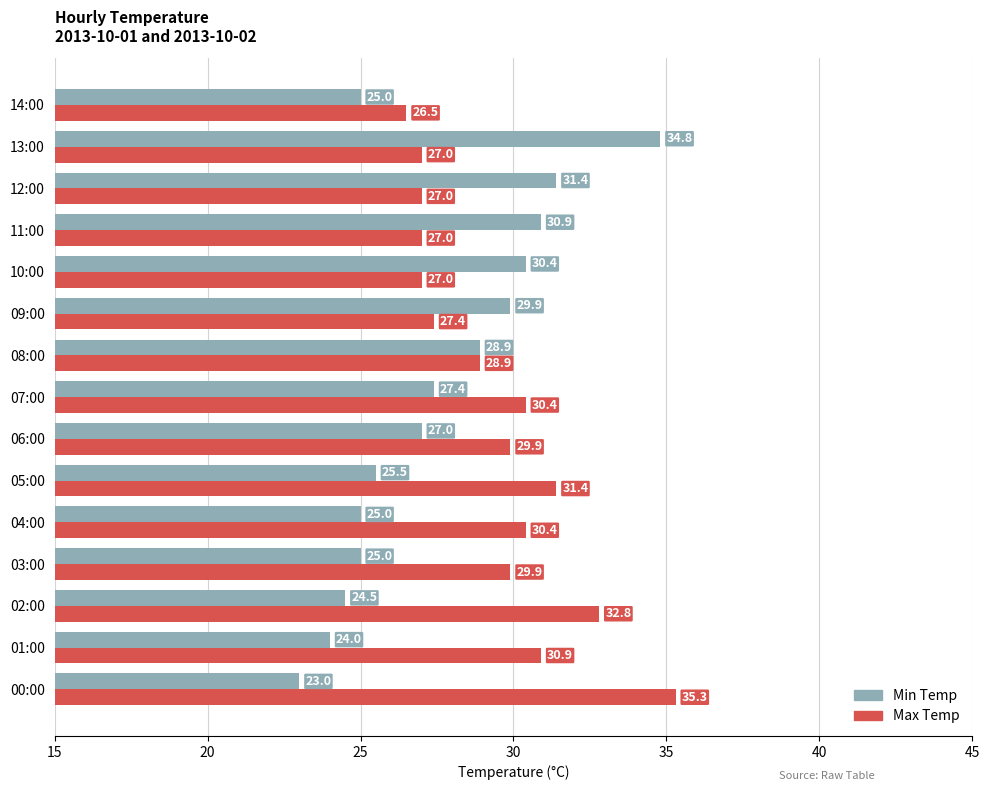

At how many categories does at least one series exceed 29?

13